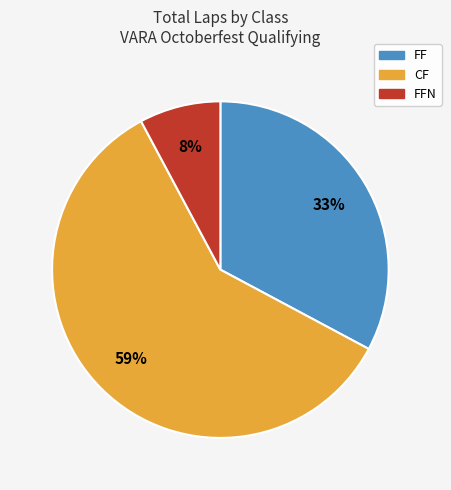

To the nearest percent, what is the average slice percentage?

33%